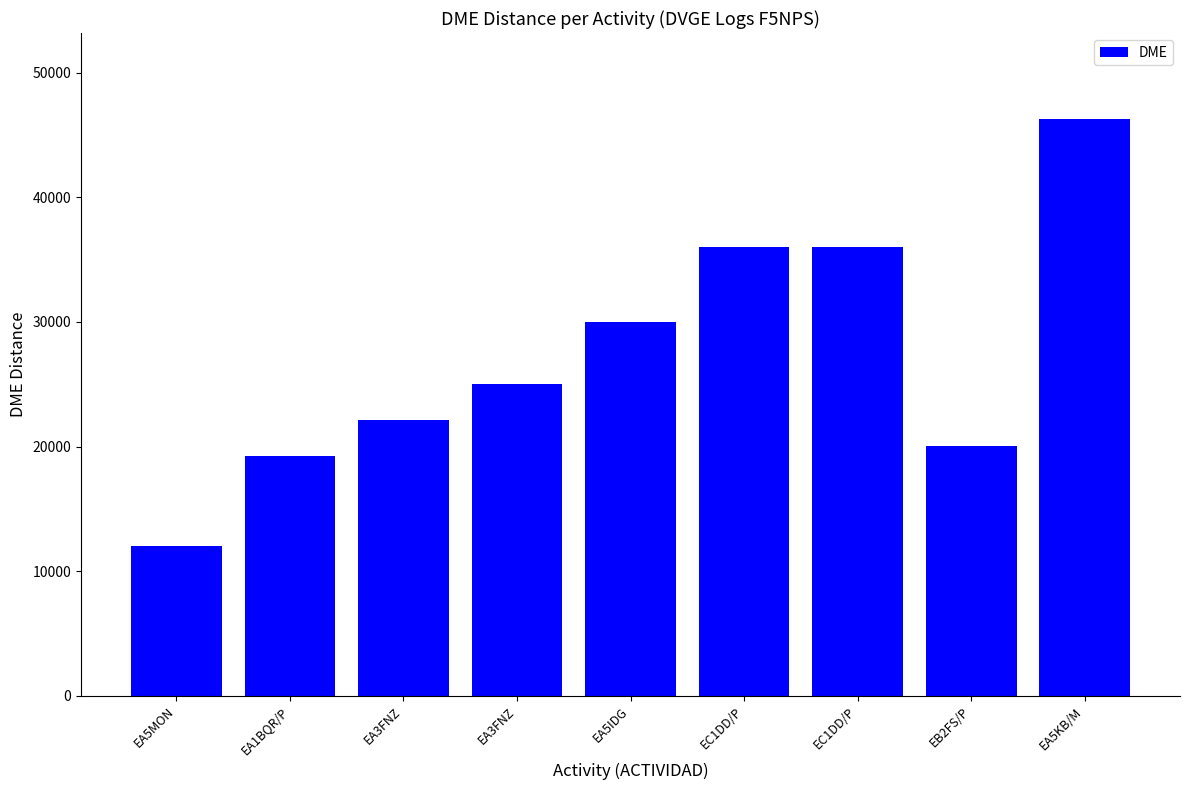

How many values are below 25034?

4